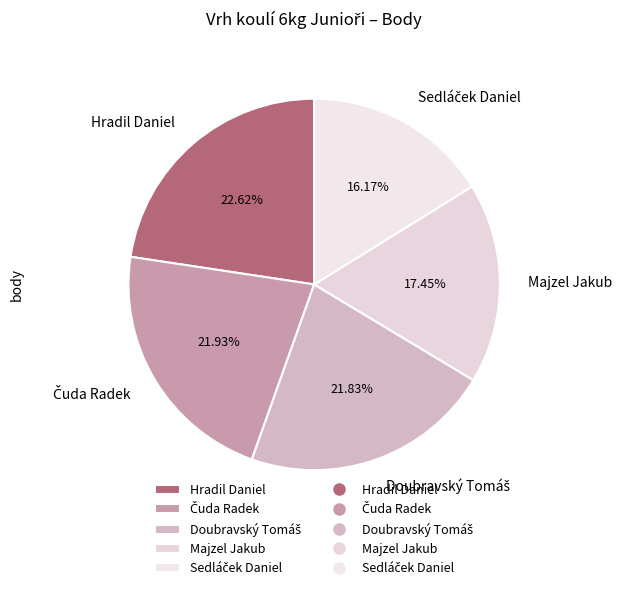

Is it true that Hradil Daniel is 11% of the pie?

False